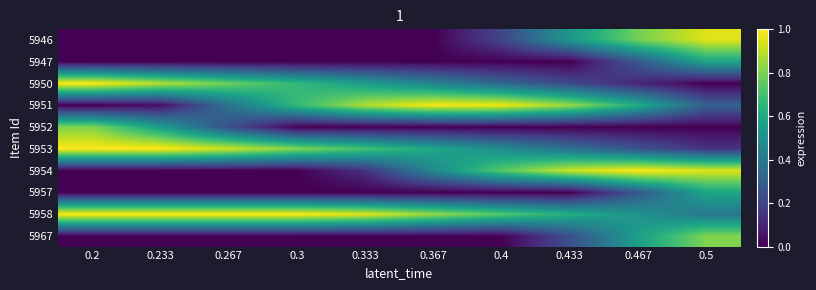

At which category is the sum across all series the highest?

0.5